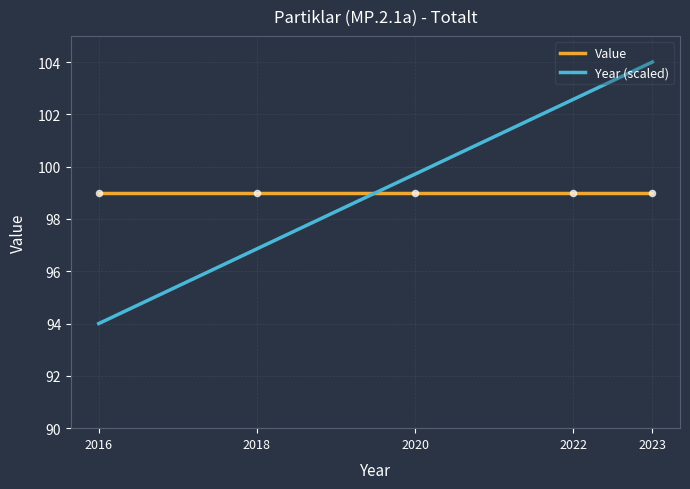

At how many categories does at least one series exceed 101?

2